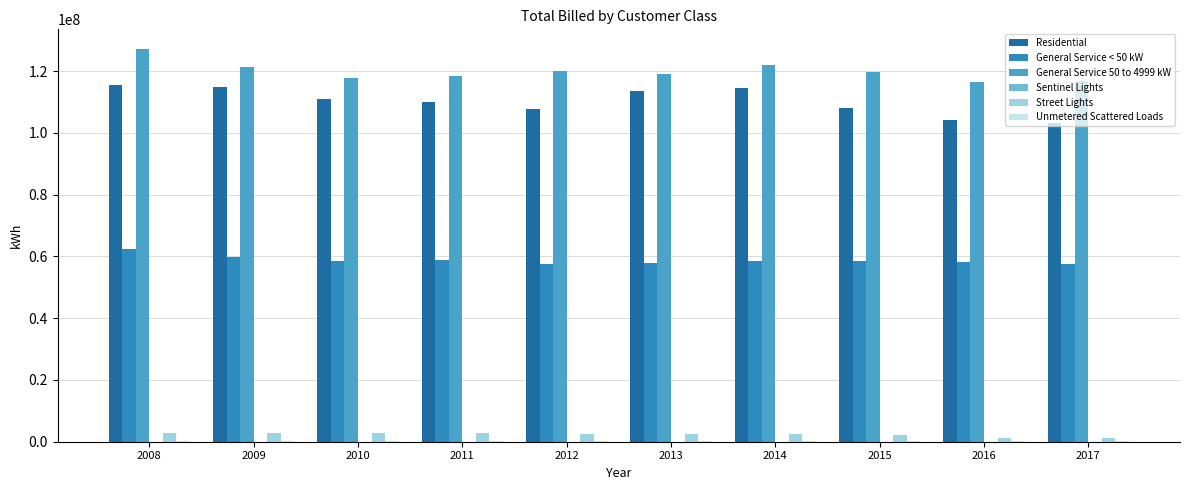

At which label does Sentinel Lights reach its minimum?

2017